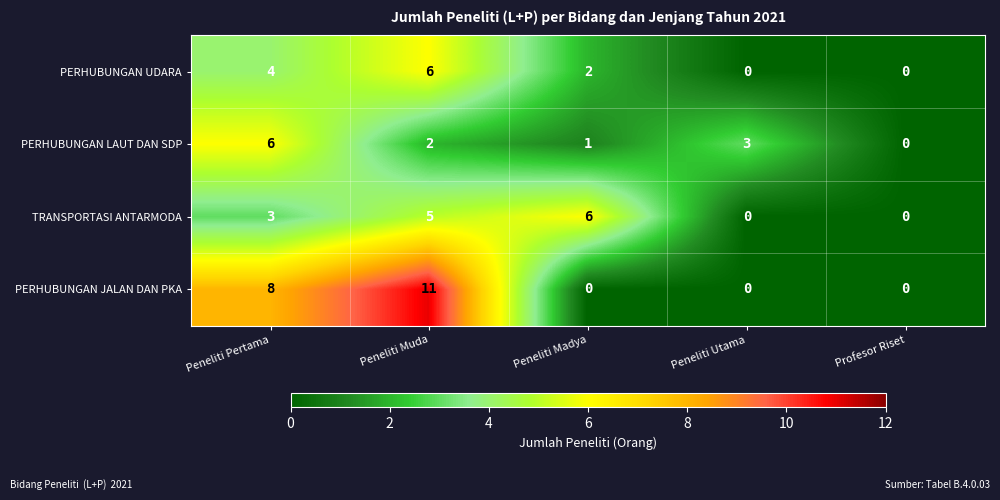

Reading right to left, what are all the values shown in this chart?

PERHUBUNGAN UDARA: Profesor Riset=0	Peneliti Utama=0	Peneliti Madya=2	Peneliti Muda=6	Peneliti Pertama=4
PERHUBUNGAN LAUT DAN SDP: Profesor Riset=0	Peneliti Utama=3	Peneliti Madya=1	Peneliti Muda=2	Peneliti Pertama=6
TRANSPORTASI ANTARMODA: Profesor Riset=0	Peneliti Utama=0	Peneliti Madya=6	Peneliti Muda=5	Peneliti Pertama=3
PERHUBUNGAN JALAN DAN PKA: Profesor Riset=0	Peneliti Utama=0	Peneliti Madya=0	Peneliti Muda=11	Peneliti Pertama=8